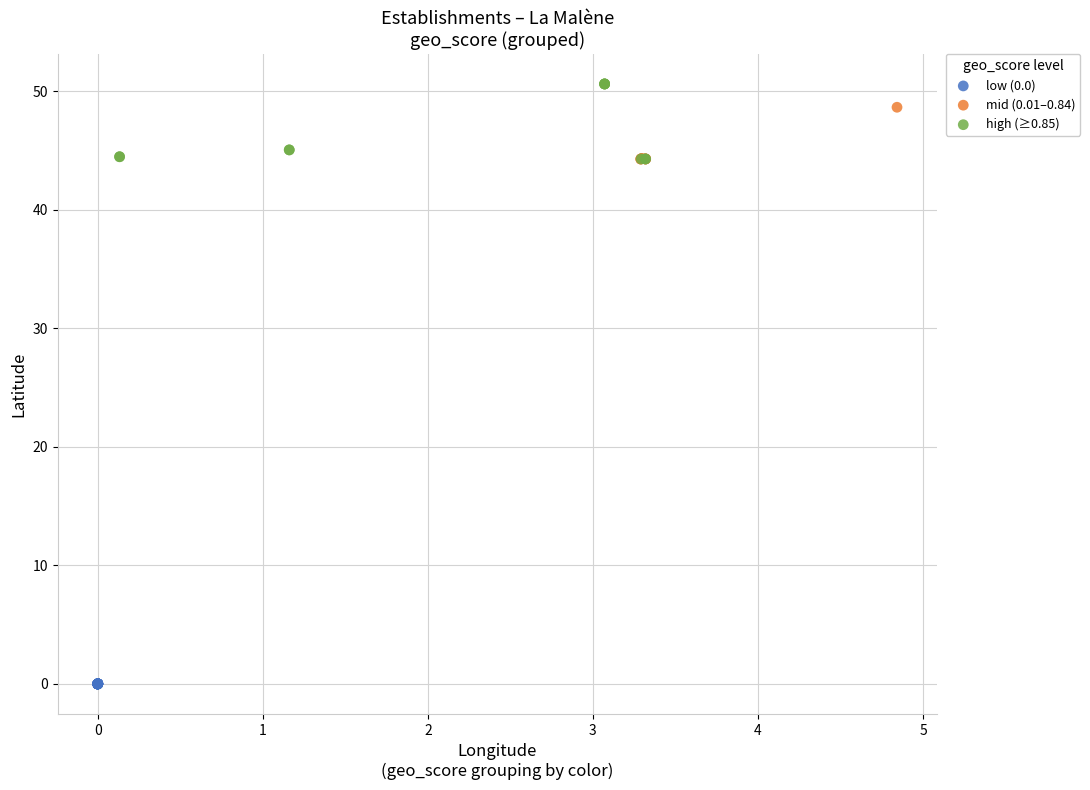

Which series contains the lowest Y value?

low (0.0)